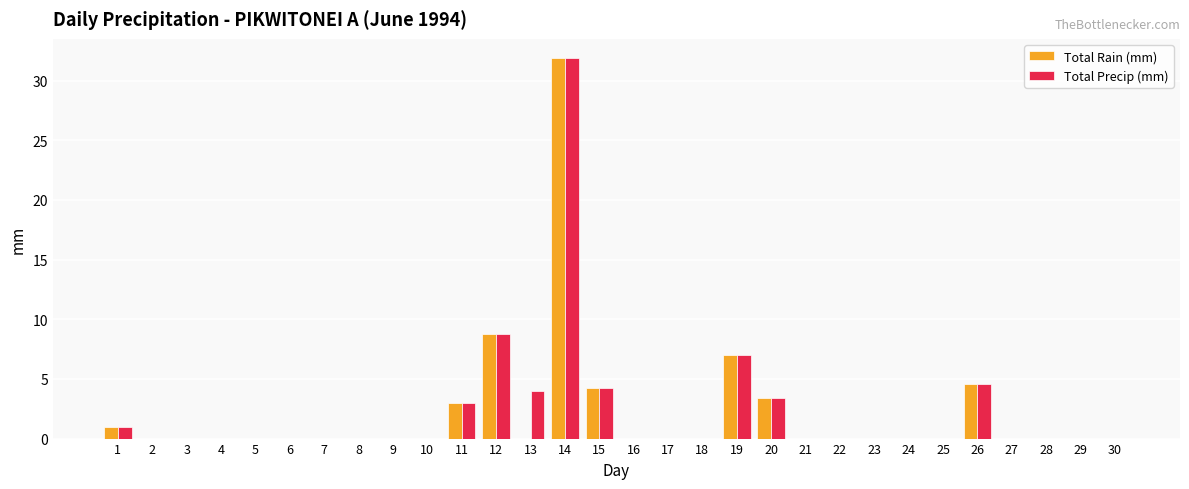

True or false: Total Rain (mm) has a value of 0.0 at 7.

True